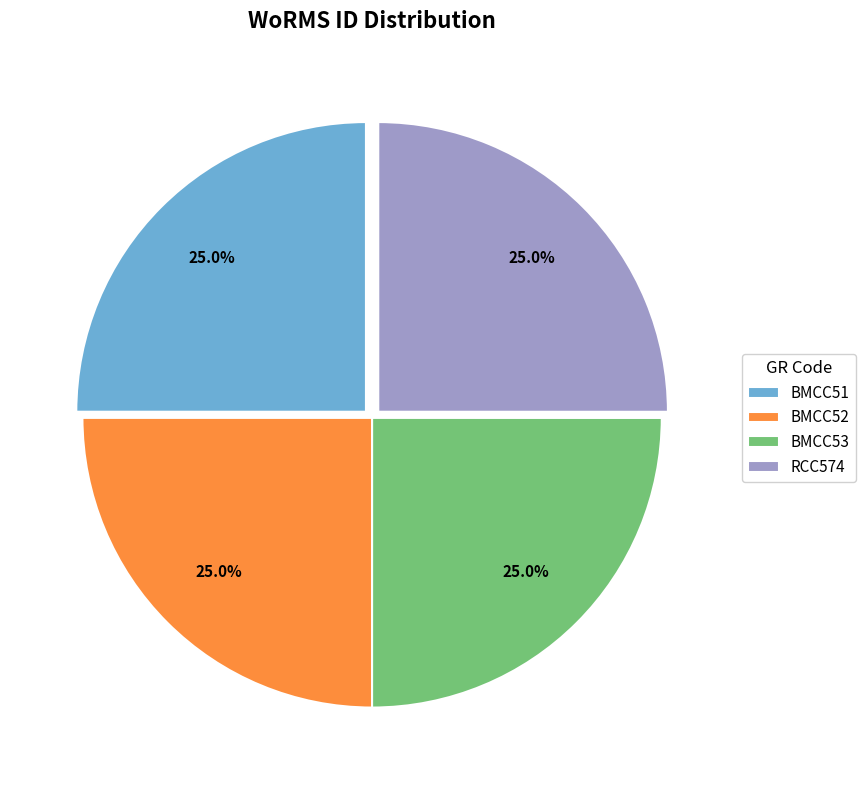

What is the ratio of the value at BMCC51 to the value at RCC574?

1.0